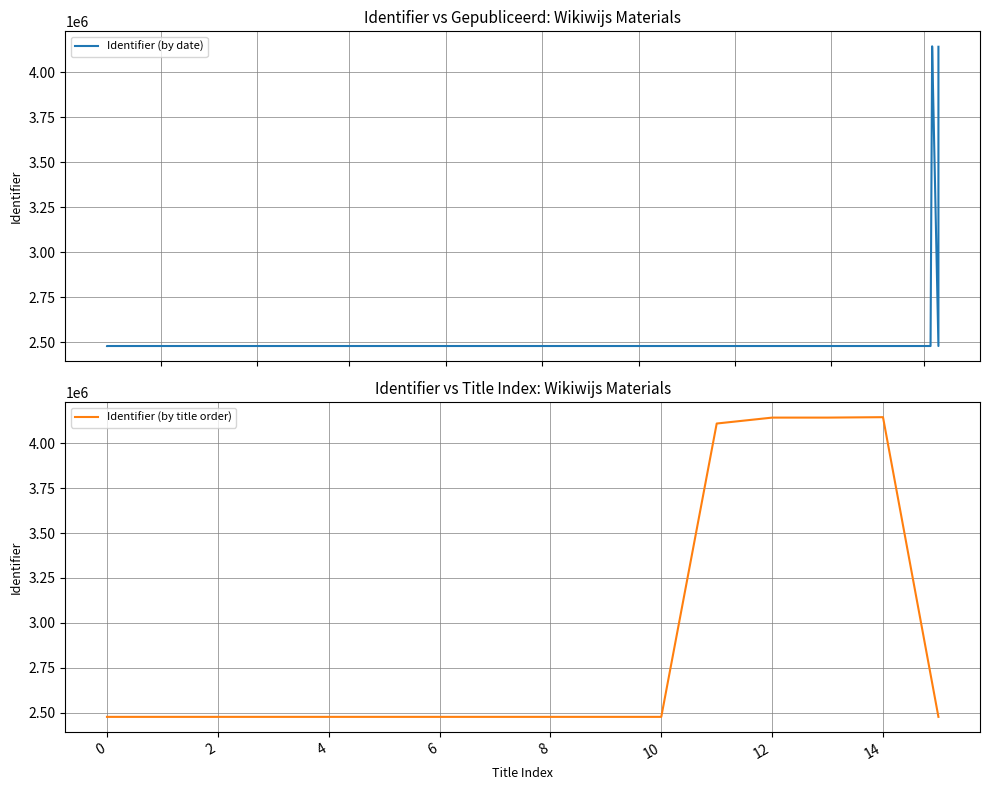

What is the lowest value of the Identifier (by title order) series?

2477732